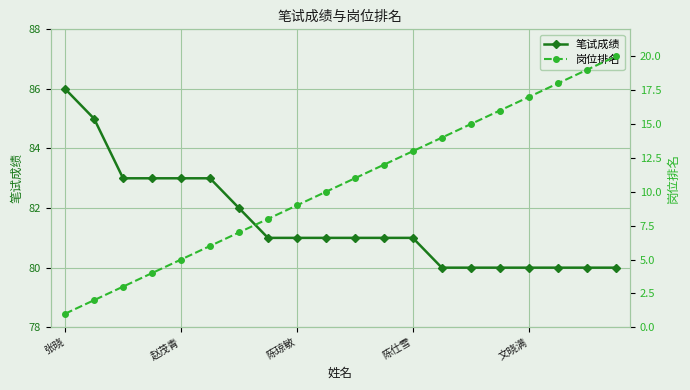

True or false: 笔试成绩 has more than 2 interior local peaks.

False